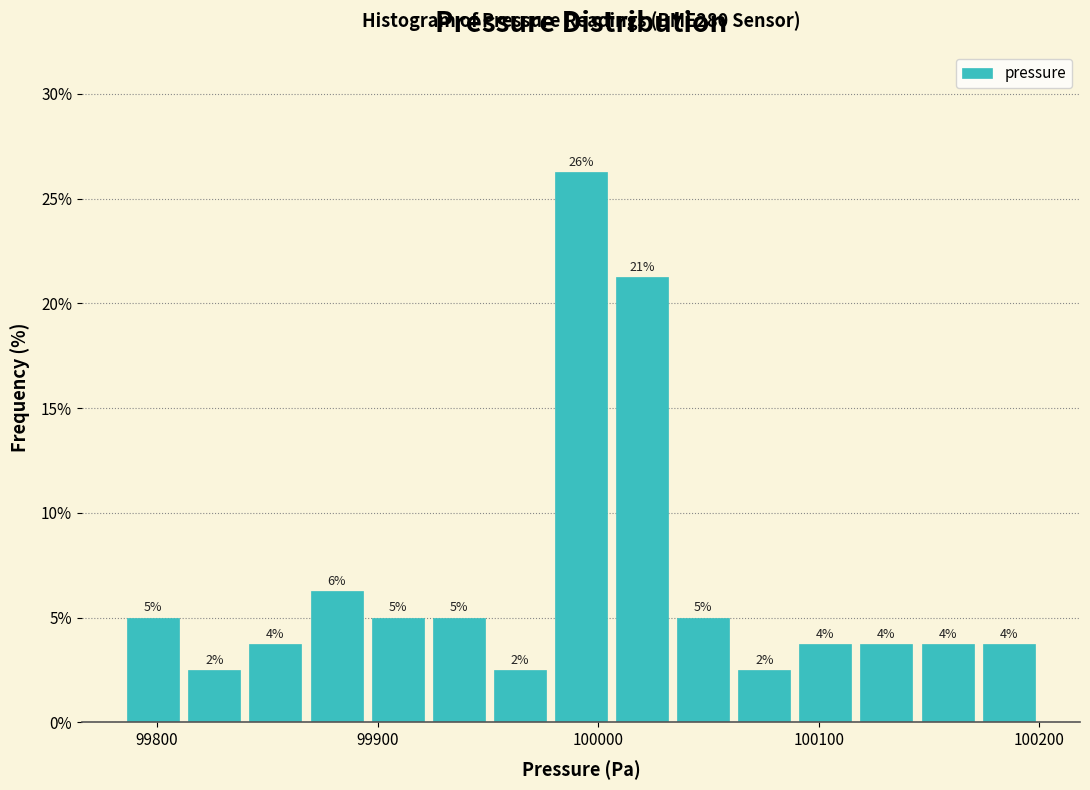

Around what value on the x-axis is the tallest bar? Give the approximate position of its centre, as read against the axis.

99990